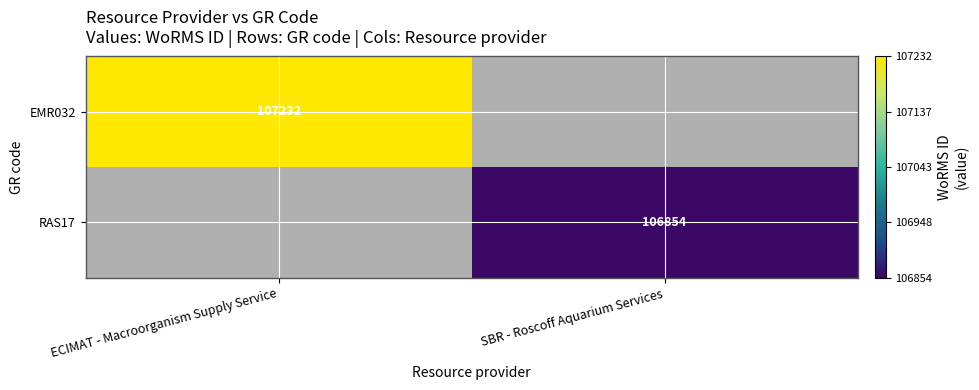

Which has a higher value, SBR - Roscoff Aquarium Services or ECIMAT - Macroorganism Supply Service?

ECIMAT - Macroorganism Supply Service